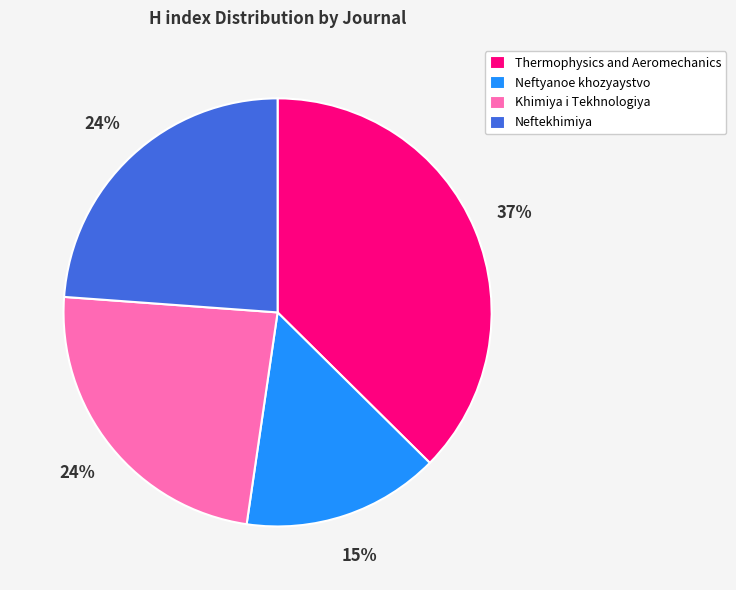

Which has a higher value, Thermophysics and Aeromechanics or Neftekhimiya?

Thermophysics and Aeromechanics